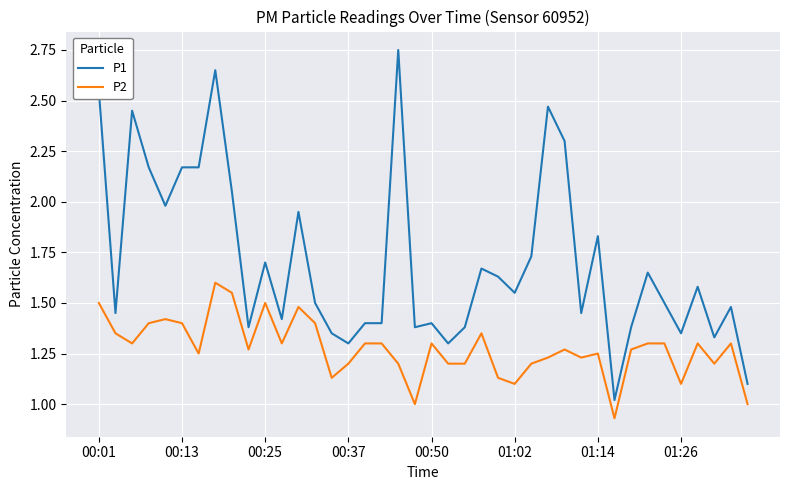

Which series has the largest range (max minus min)?

P1